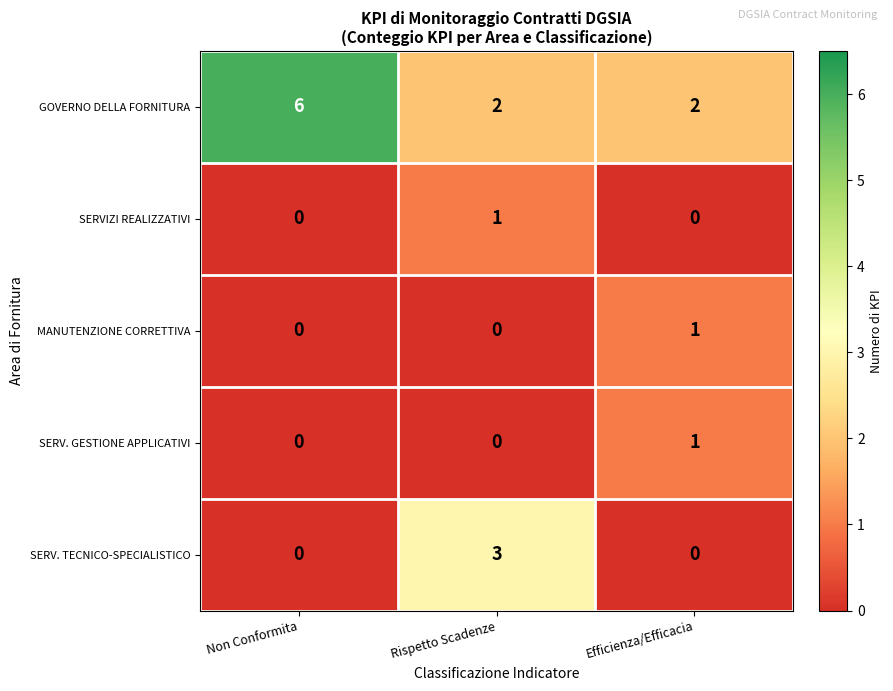

What is the total value across all series at Rispetto Scadenze?

6